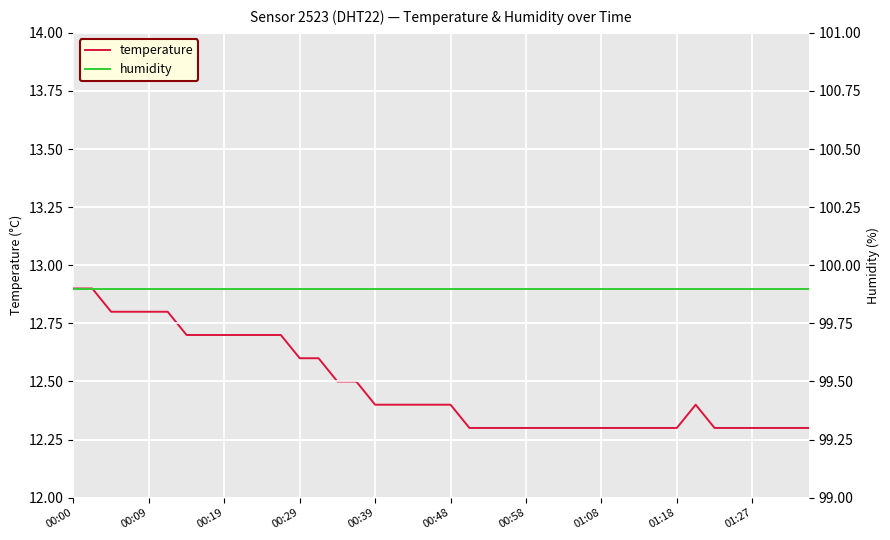

What are all the series names shown in the legend?

temperature, humidity